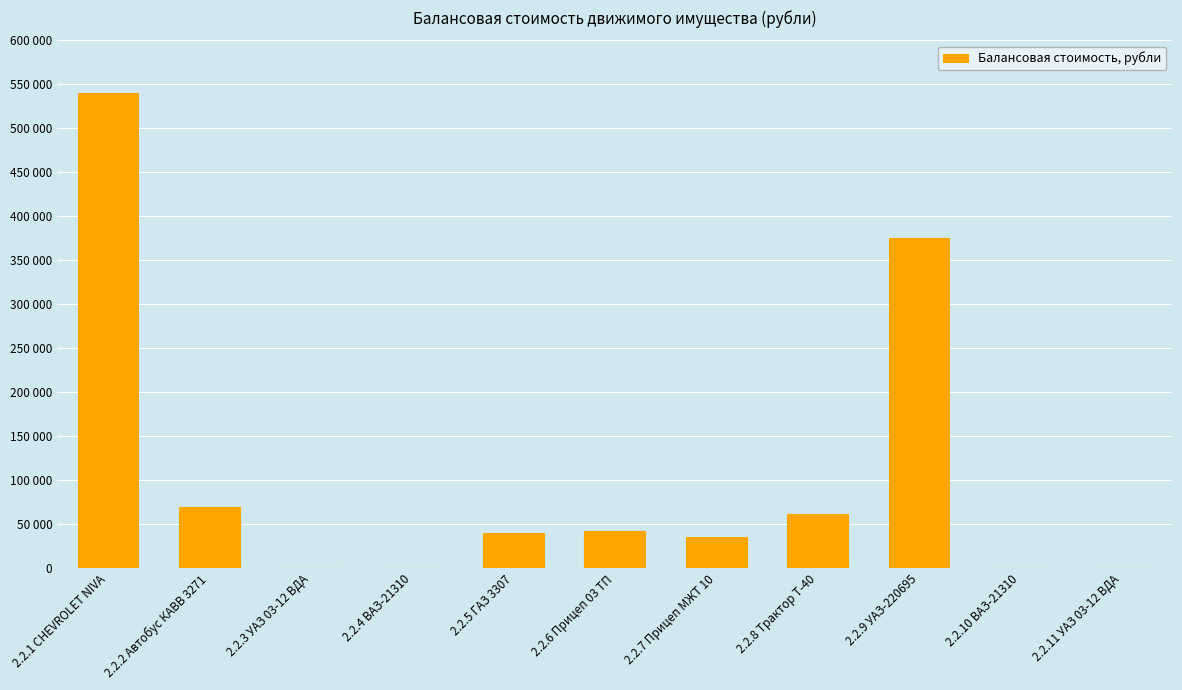

Is it true that the value at 2.2.9 УАЗ-220695 is 593104?

False